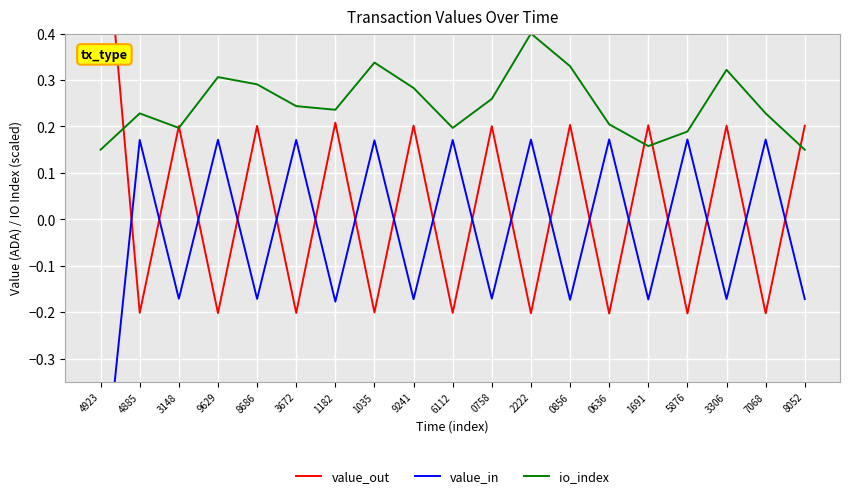

Where does the value_out series first go above 0?

4923